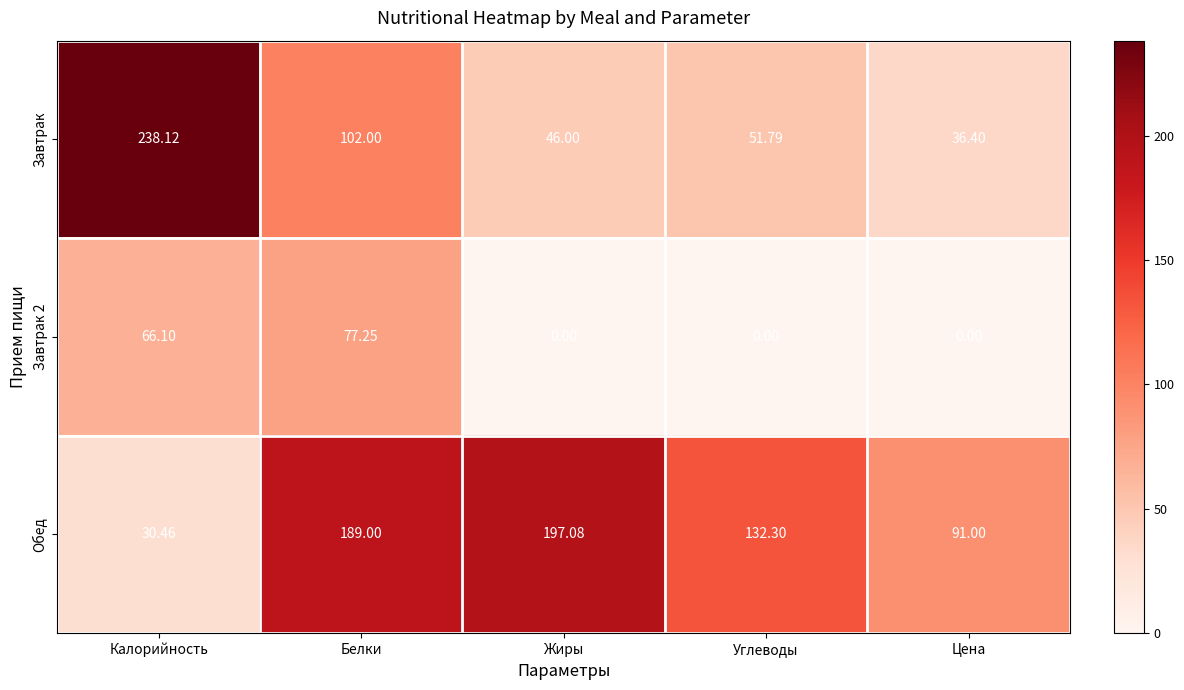

How many data points in Обед are above 132?

3